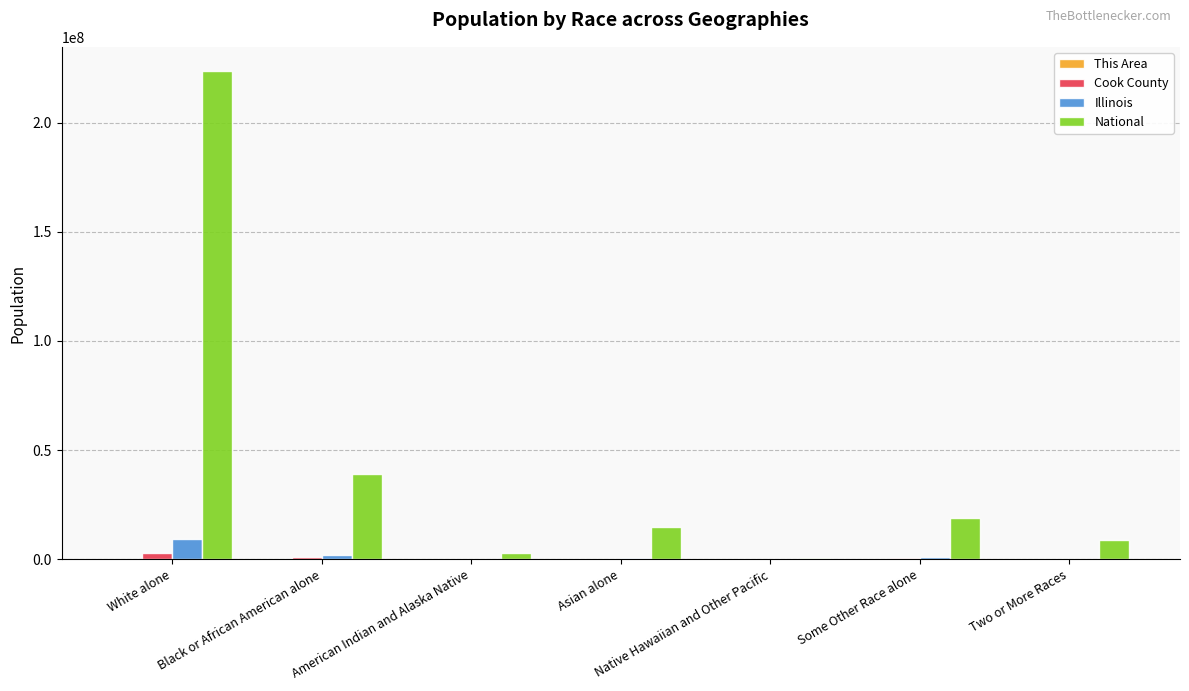

Are the bars grouped side by side (vs. stacked)?

Yes